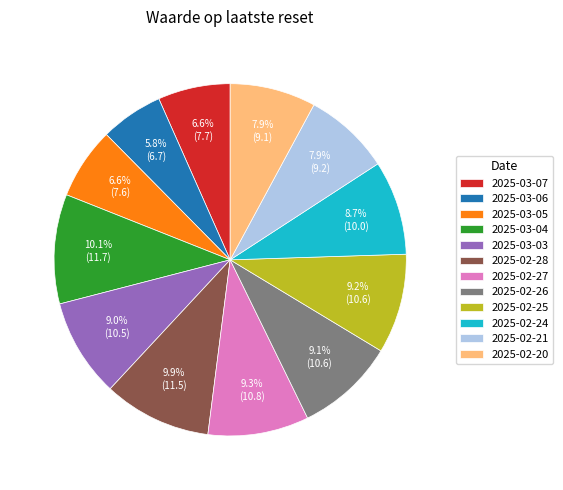

Does 2025-03-06 account for over 50% of the chart?

No